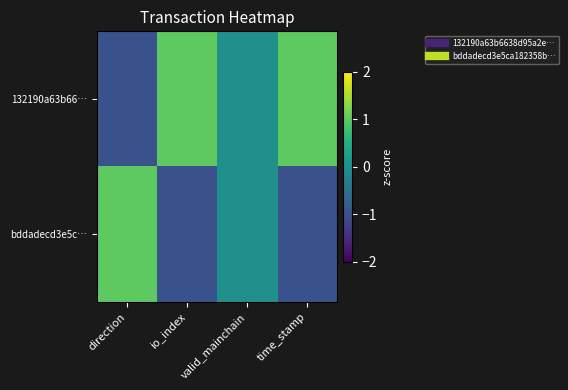

At how many categories does at least one series exceed 0?

3